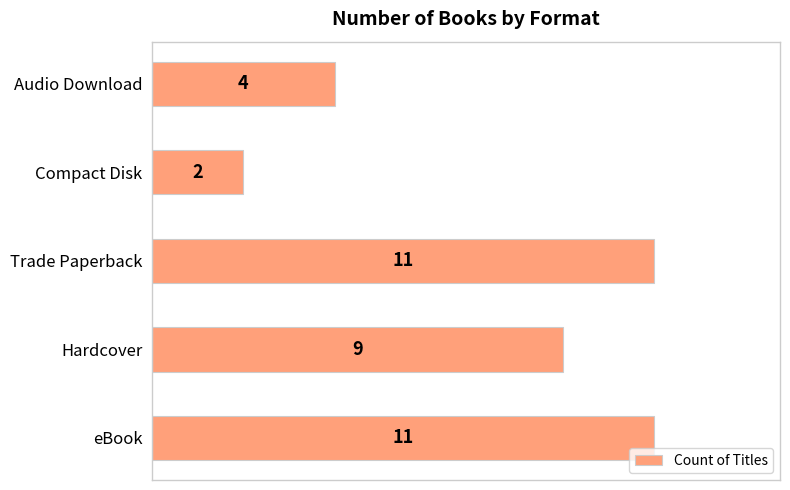

How many values are below 9?

2